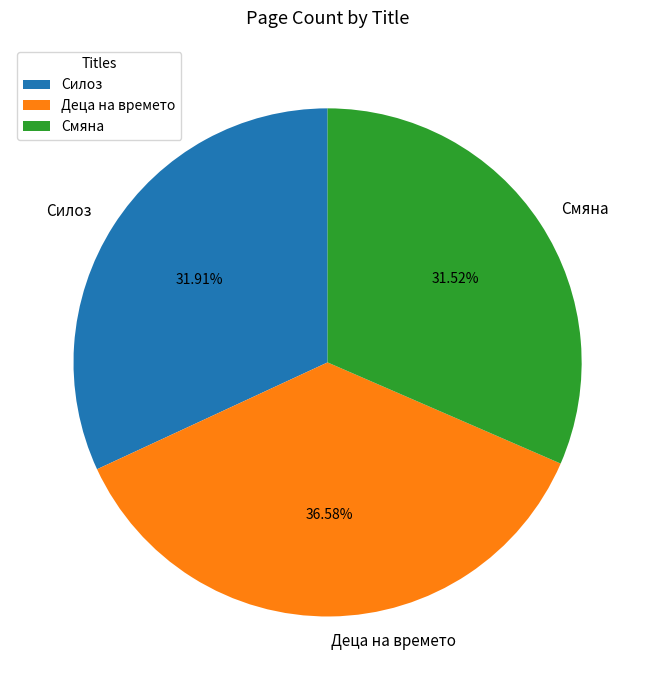

To the nearest percent, what is the difference between the Силоз and Деца на времето slice percentages?

5%